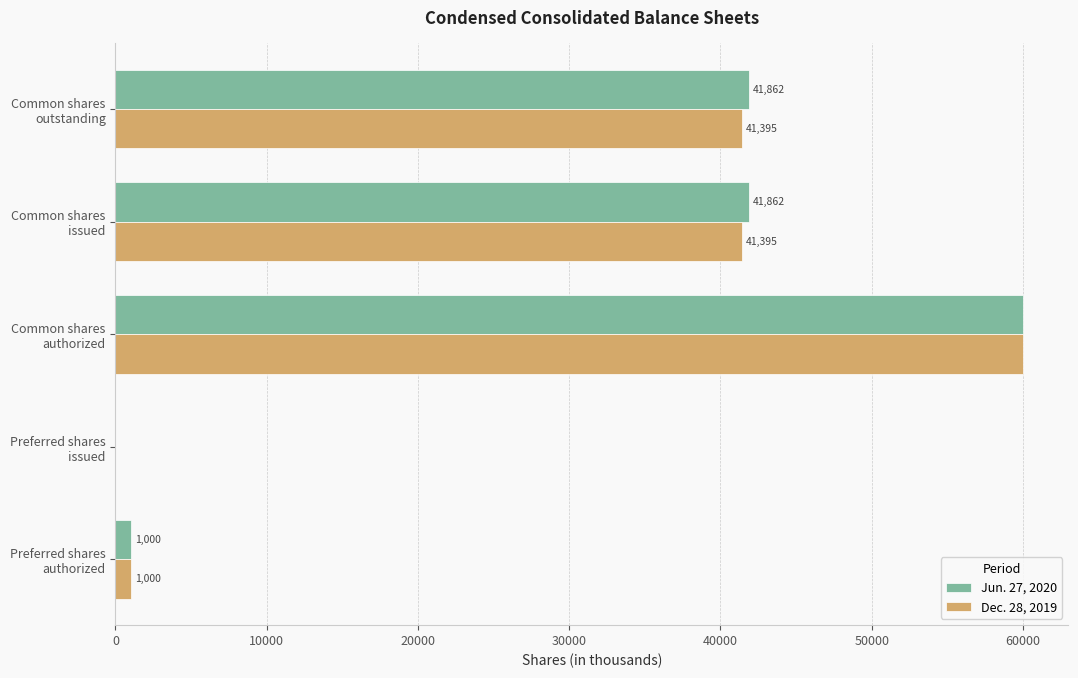

What is the maximum value for Dec. 28, 2019?

60000